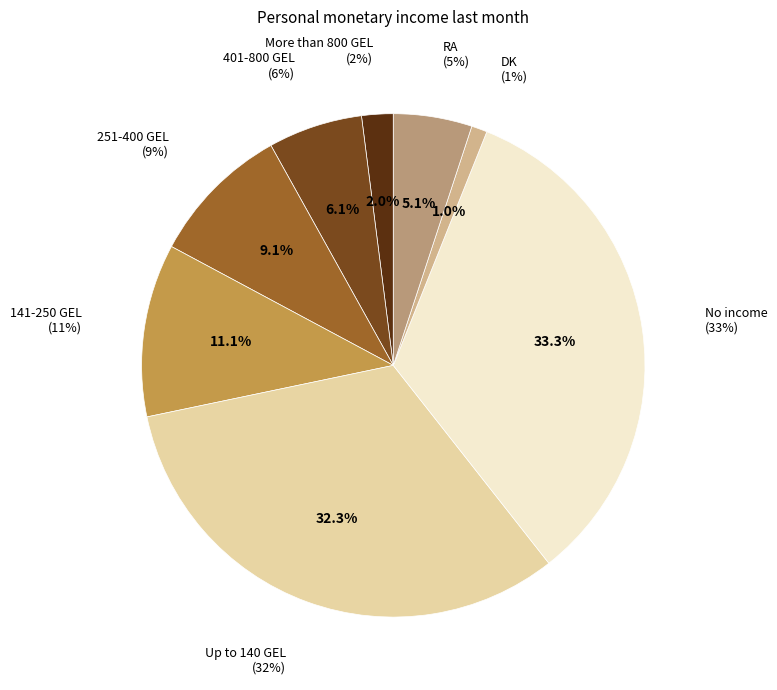

To the nearest percent, what percentage of the pie is RA?

5%